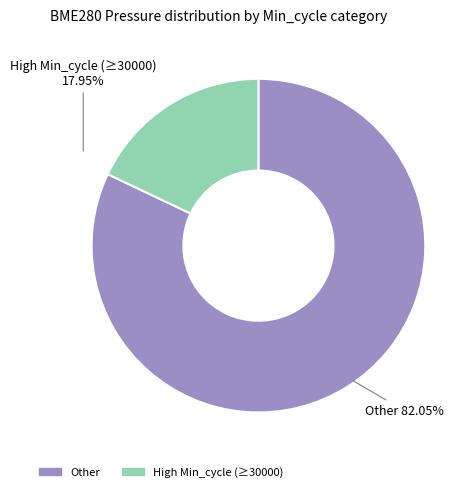

Which slice is the smallest?

High Min_cycle (≥30000)